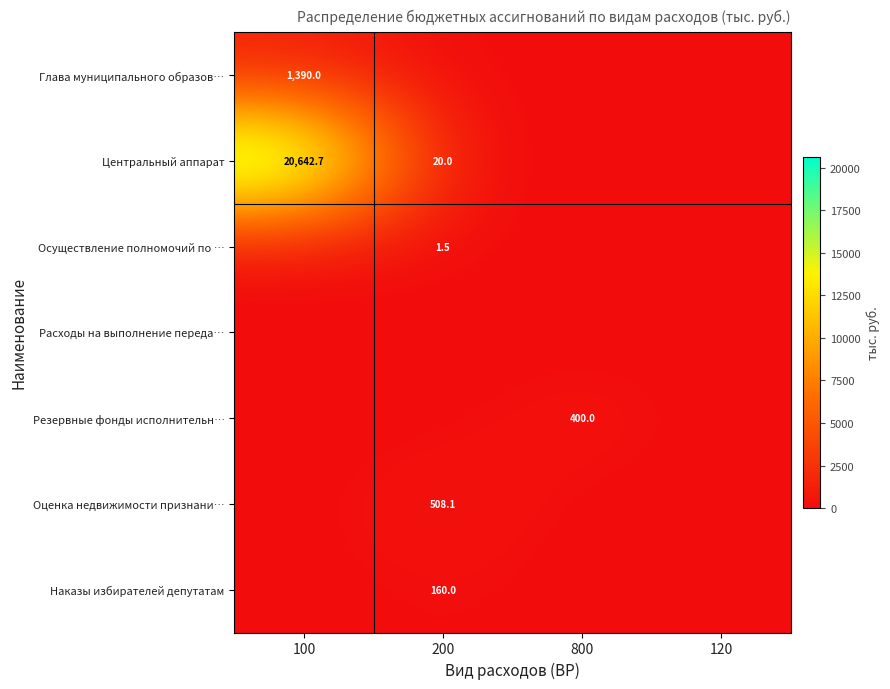

What is the sum of all Наказы избирателей депутатам values?

160.0